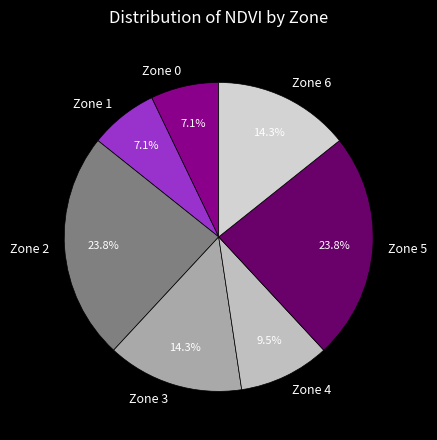

Approximately how many times larger is the value at Zone 4 compared to Zone 0?

1.3